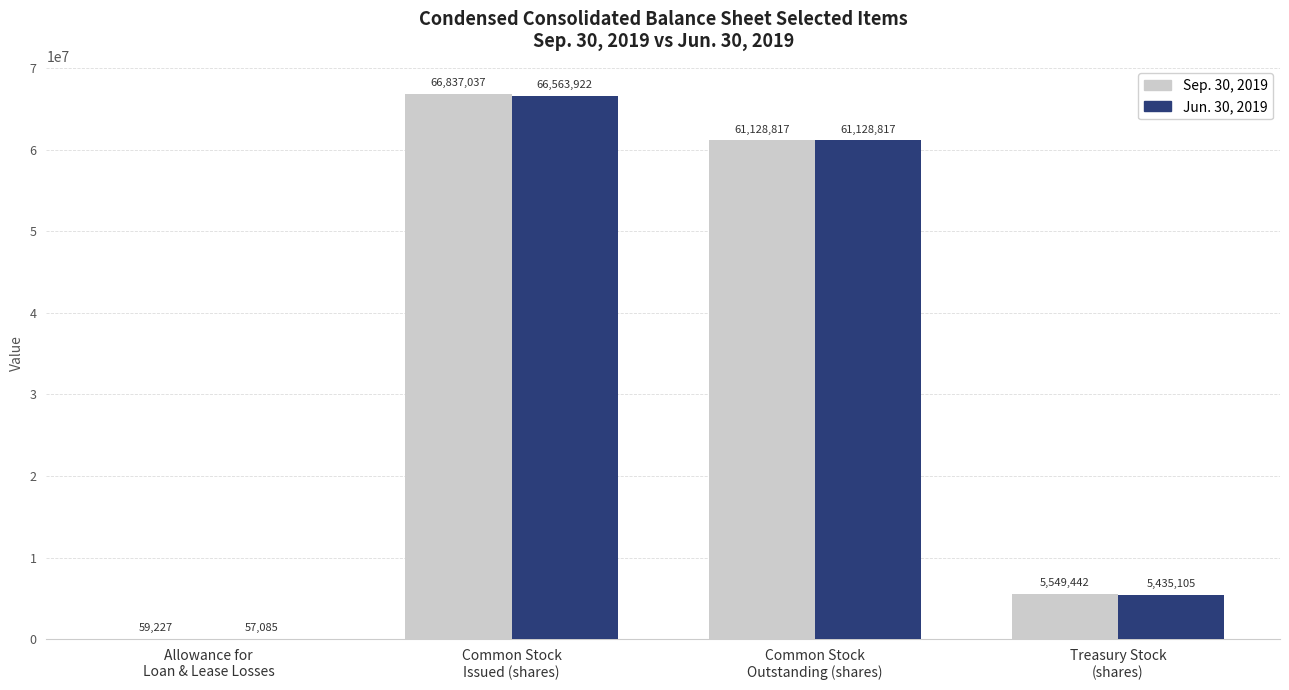

True or false: Sep. 30, 2019 has a value of 35503945 at Common Stock
Outstanding (shares).

False